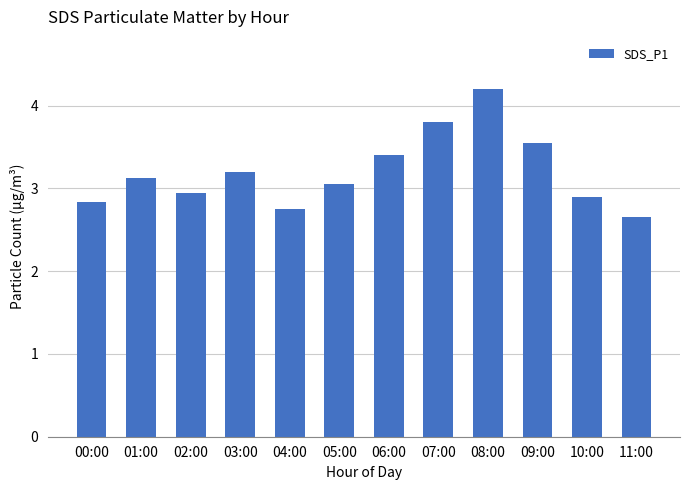

How many data points are less than 3?

5